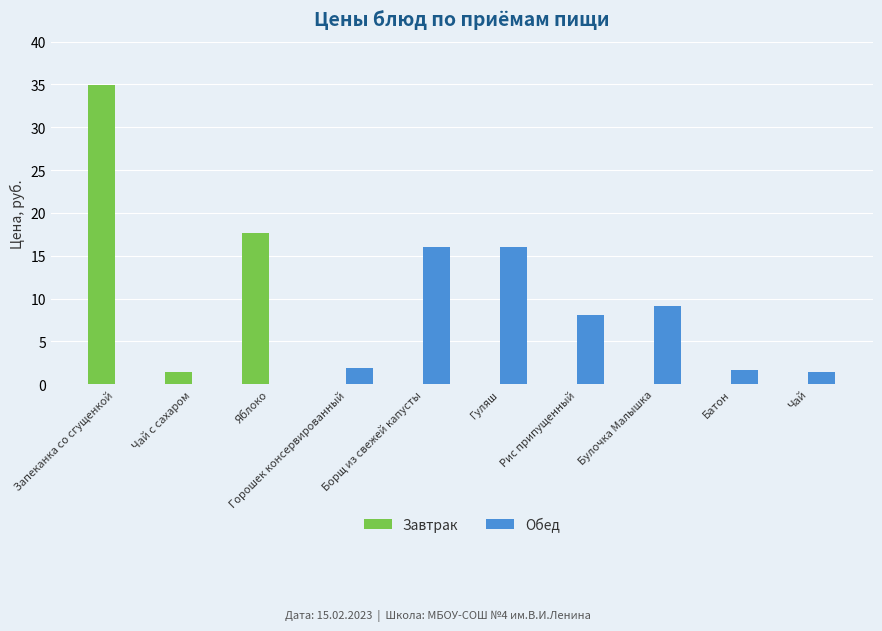

What are all the series names shown in the legend?

Завтрак, Обед